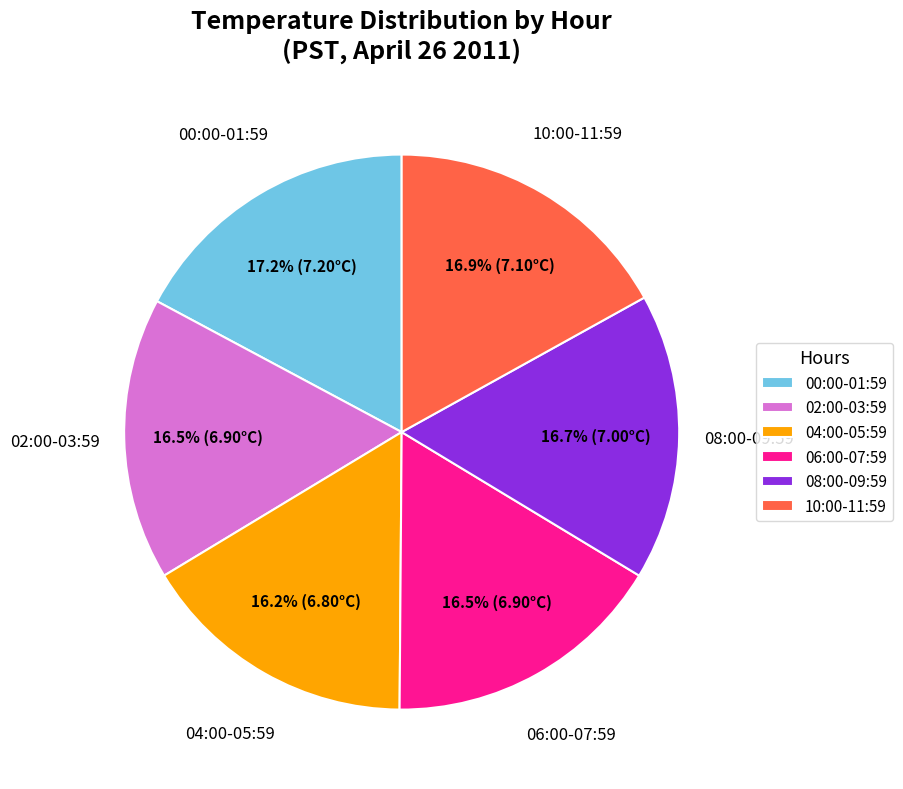

Approximately how many times larger is the value at 10:00-11:59 compared to 06:00-07:59?

1.0